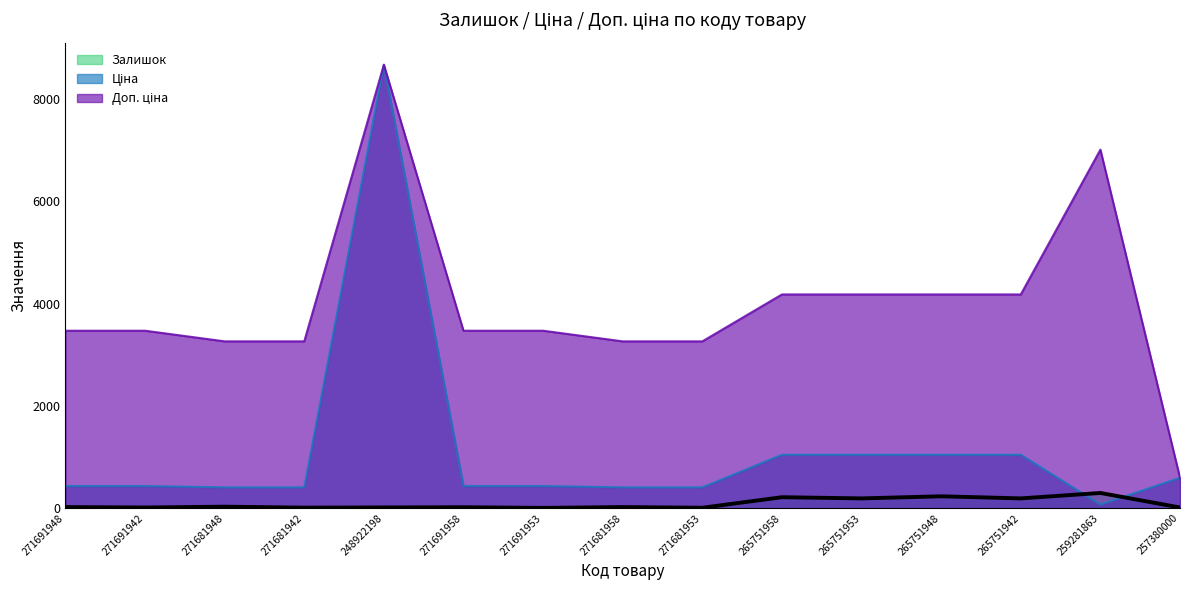

How many lines are shown in the chart?

3